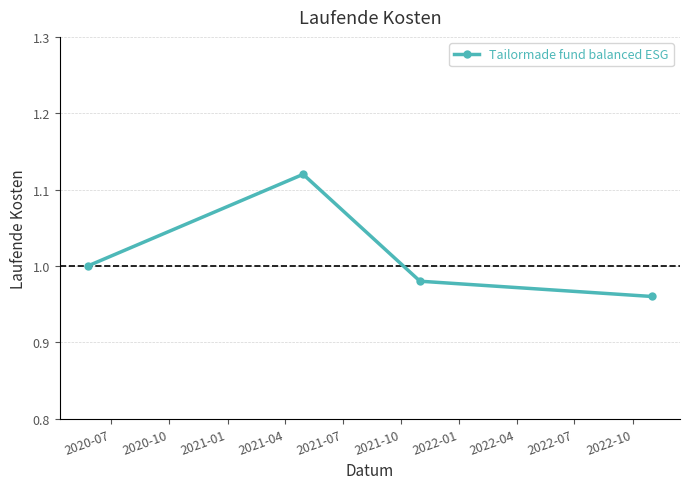

How many points are higher than both their immediate neighbors (excluding endpoints)?

1